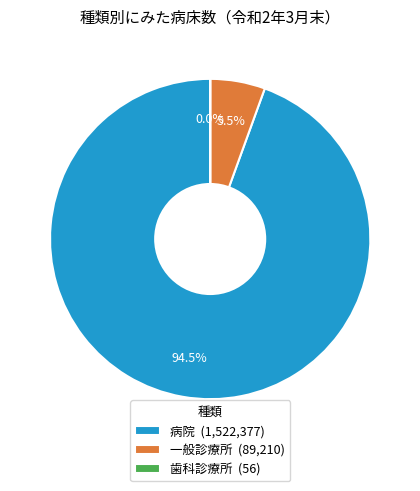

To the nearest percent, what is the average slice percentage?

33%